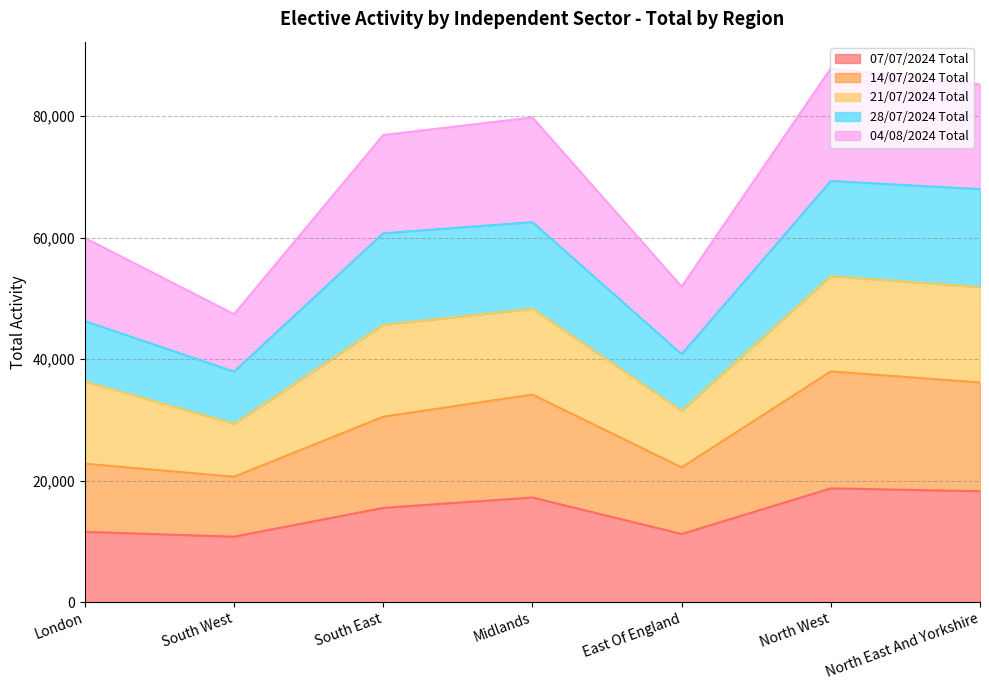

True or false: 28/07/2024 Total and 14/07/2024 Total intersect in this chart.

False